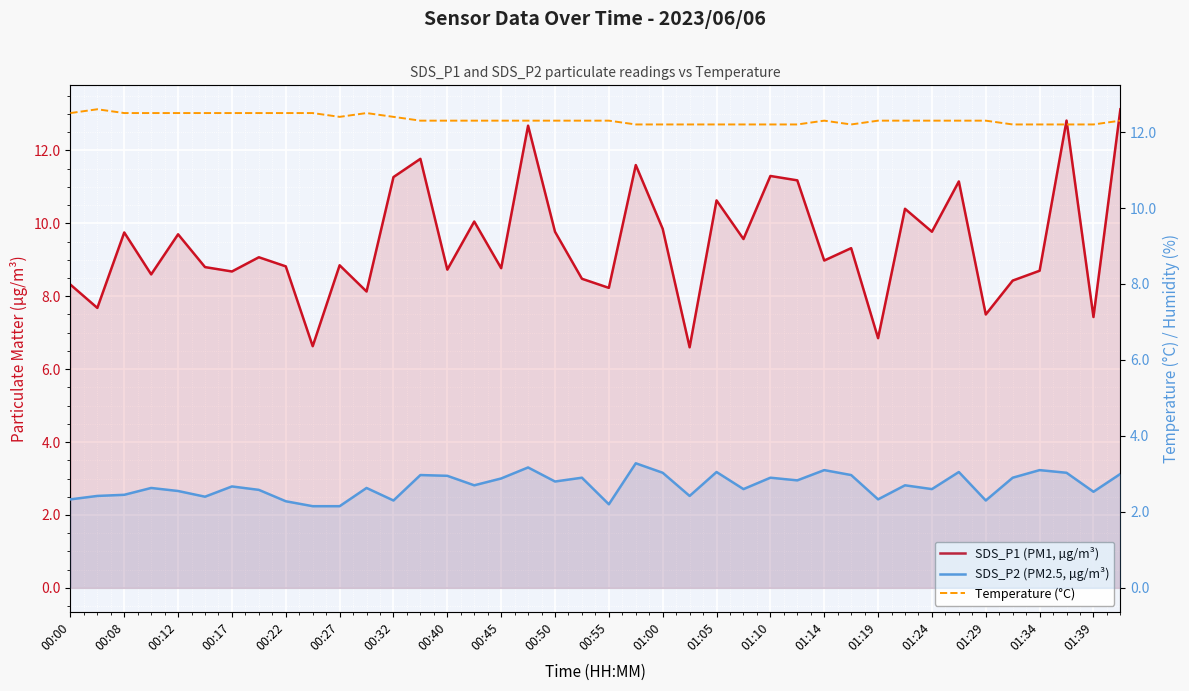

List the series in order of their overall mean, highest first.

Temperature (°C), SDS_P1 (PM1, µg/m³), SDS_P2 (PM2.5, µg/m³)